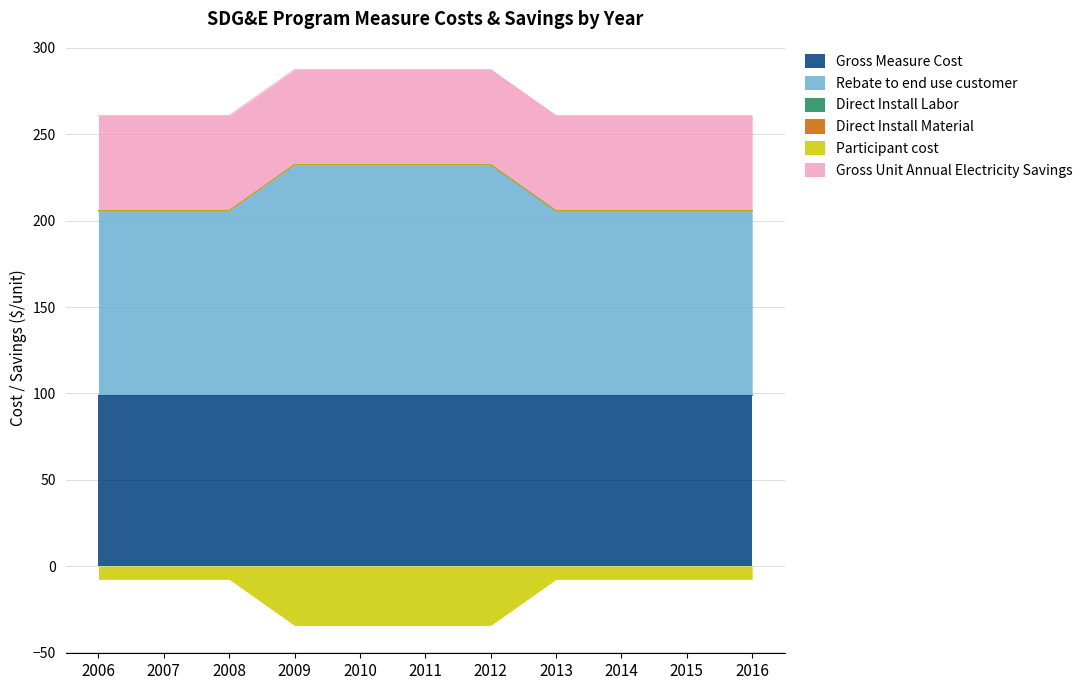

At 2009, list the series in order from smallest to largest.

Participant cost, Direct Install Labor, Direct Install Material, Gross Unit Annual Electricity Savings, Gross Measure Cost, Rebate to end use customer